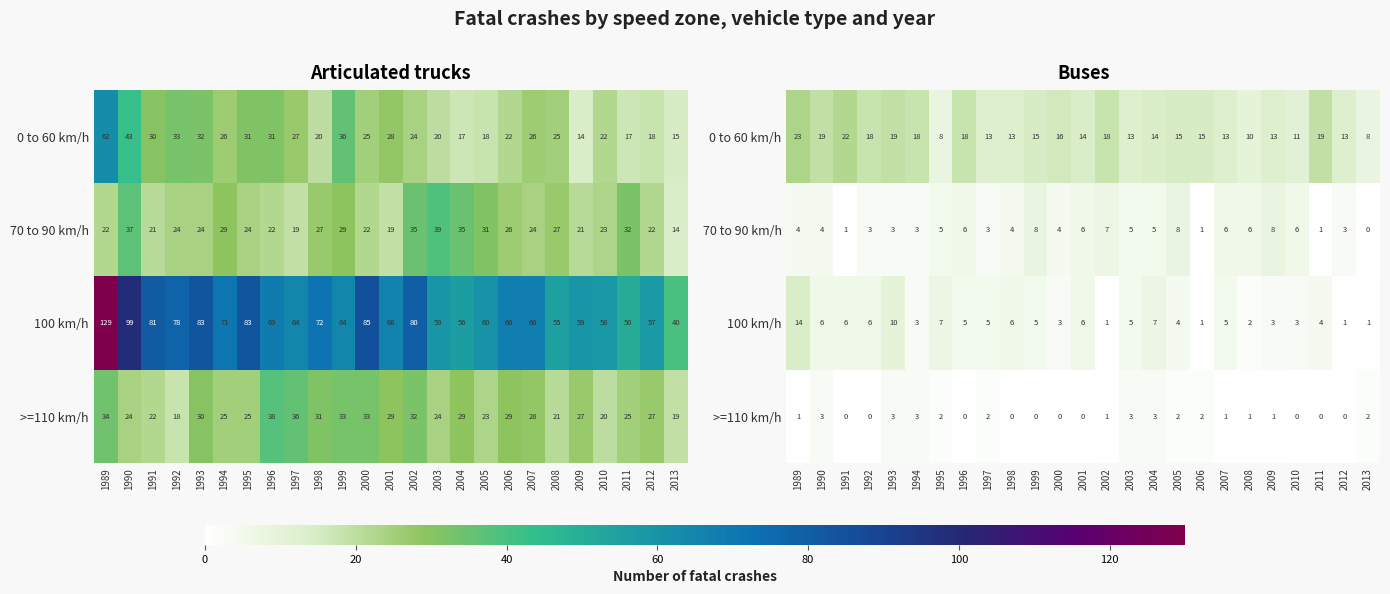

At which category does the chart reach its peak across all series?

1989